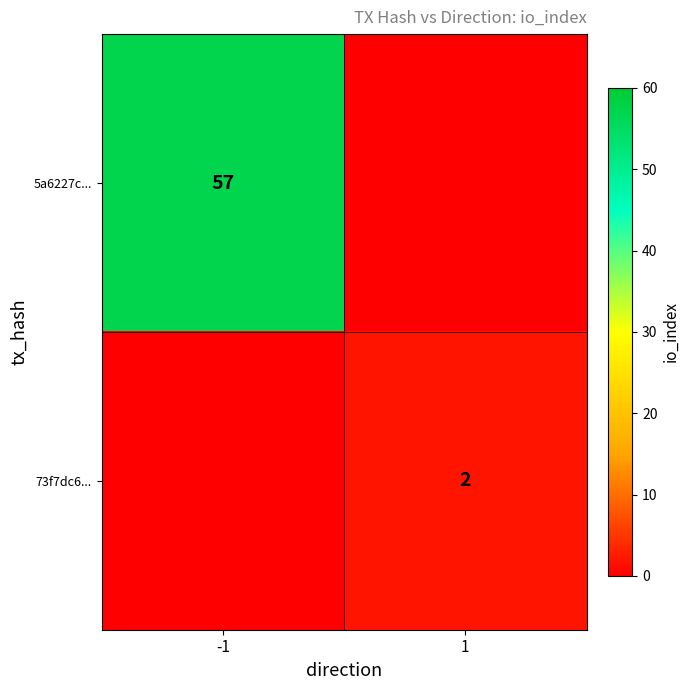

Is it true that 5a6227c... equals 57 at -1?

True